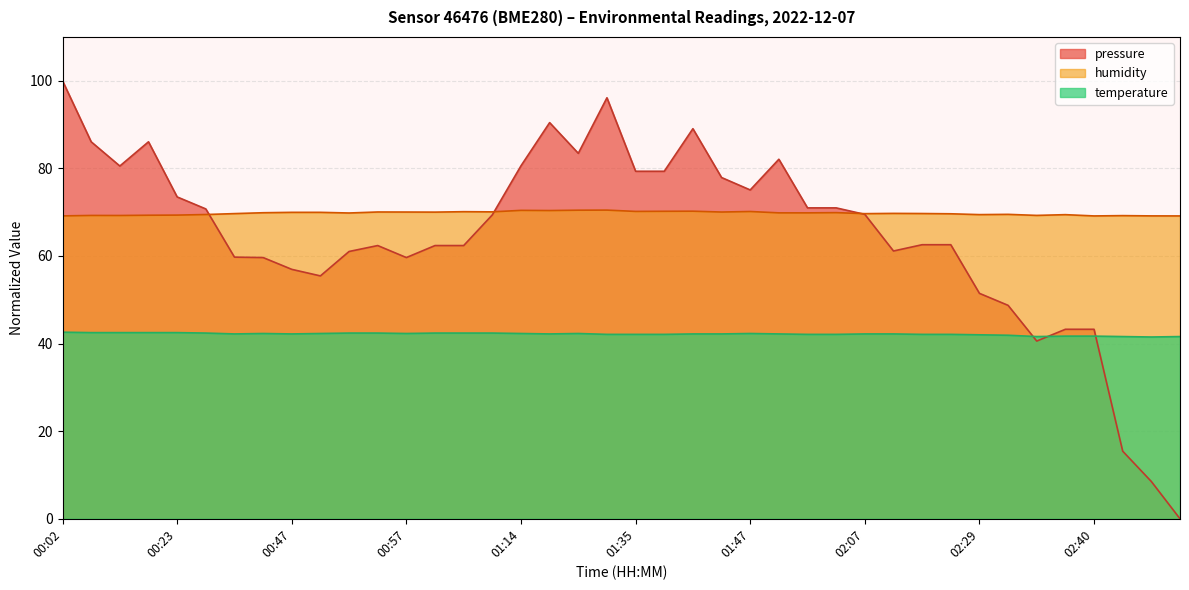

What is the total value across all series at 01:59?

194.1